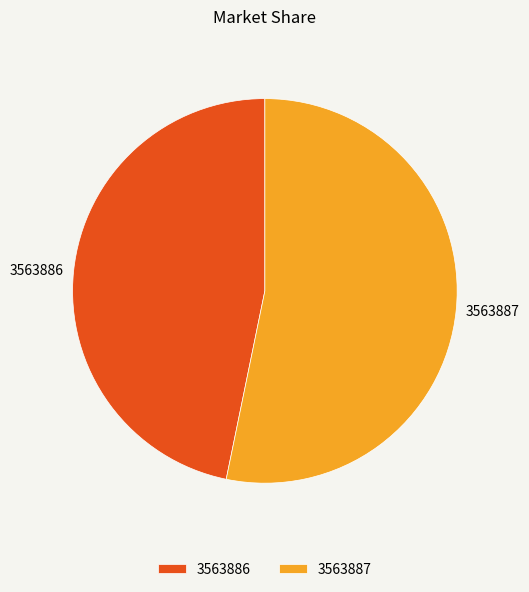

The 3563886 slice represents 35% of the pie. True or false?

False